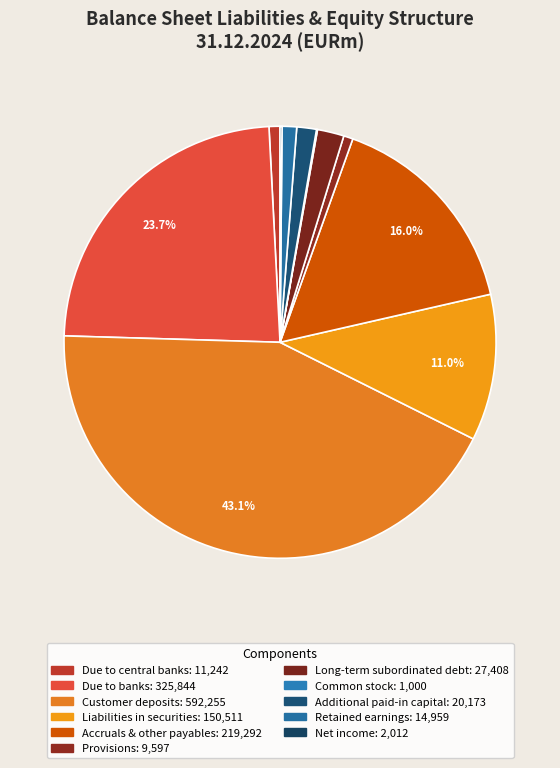

Which category has the biggest portion of the pie?

Customer deposits